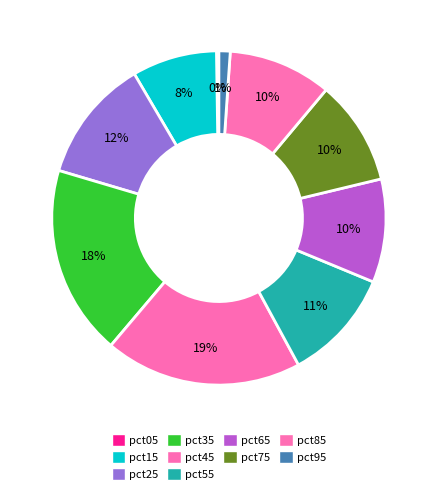

How many slices are in this pie chart?

10